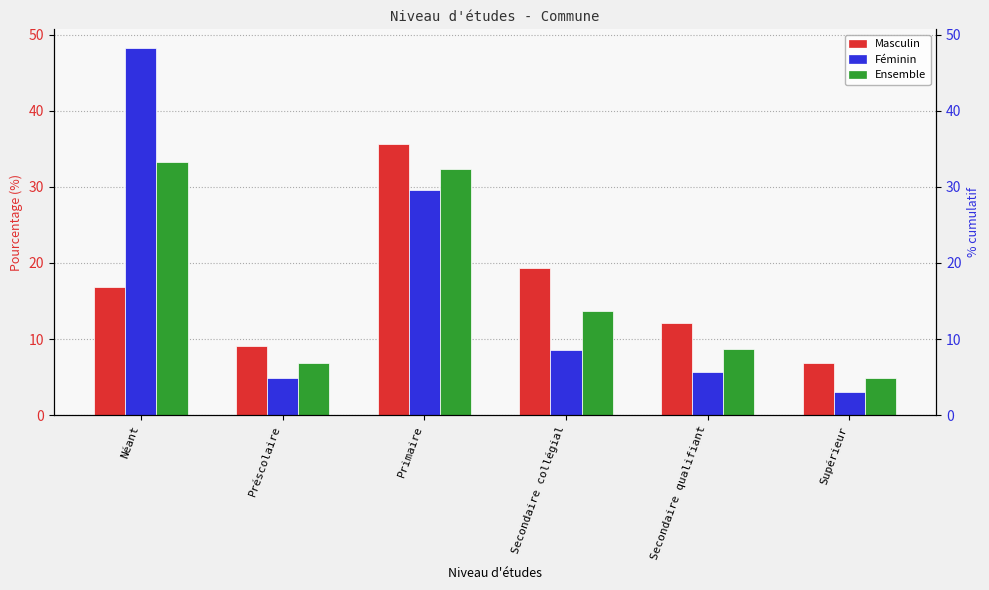

What is the difference between the maximum and minimum values in the Ensemble series?

28.4